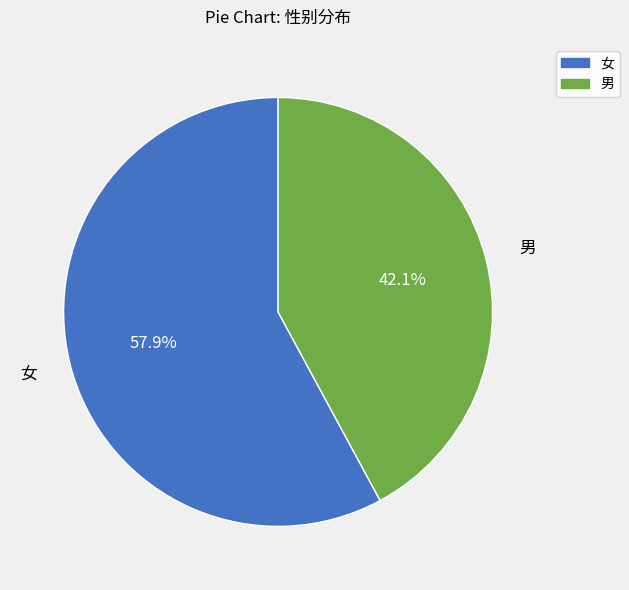

What is the smallest slice in the pie chart?

男